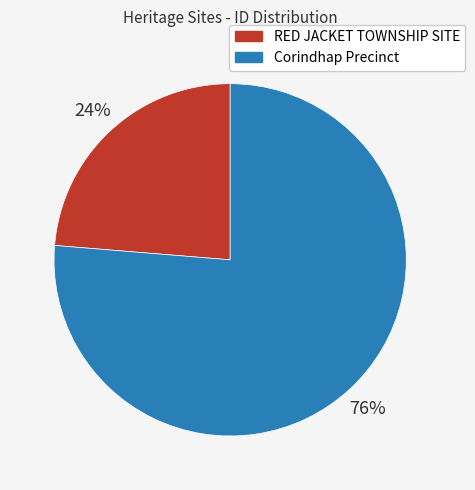

How many slices are in this pie chart?

2